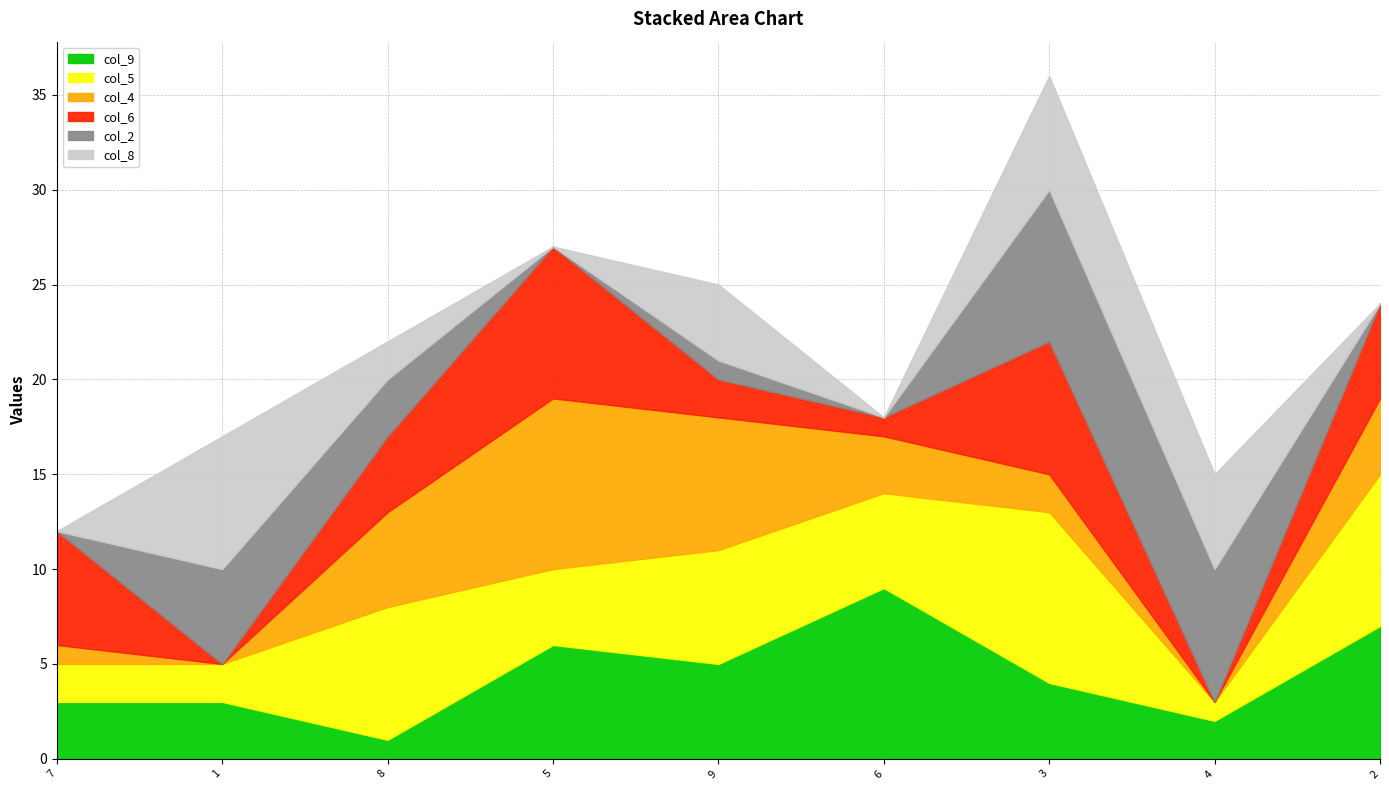

Between 5 and 1, which is larger?

5